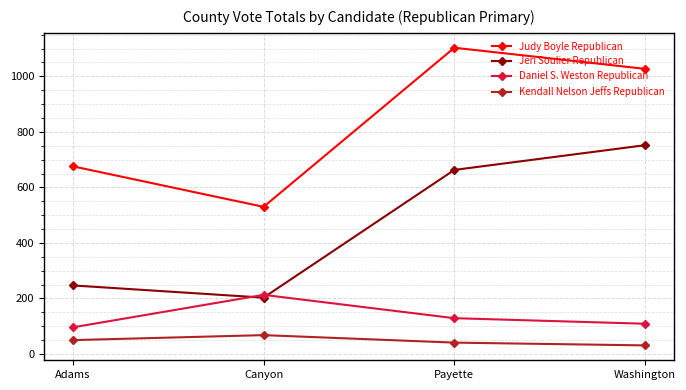

What is the sum of all Judy Boyle Republican values?

3336